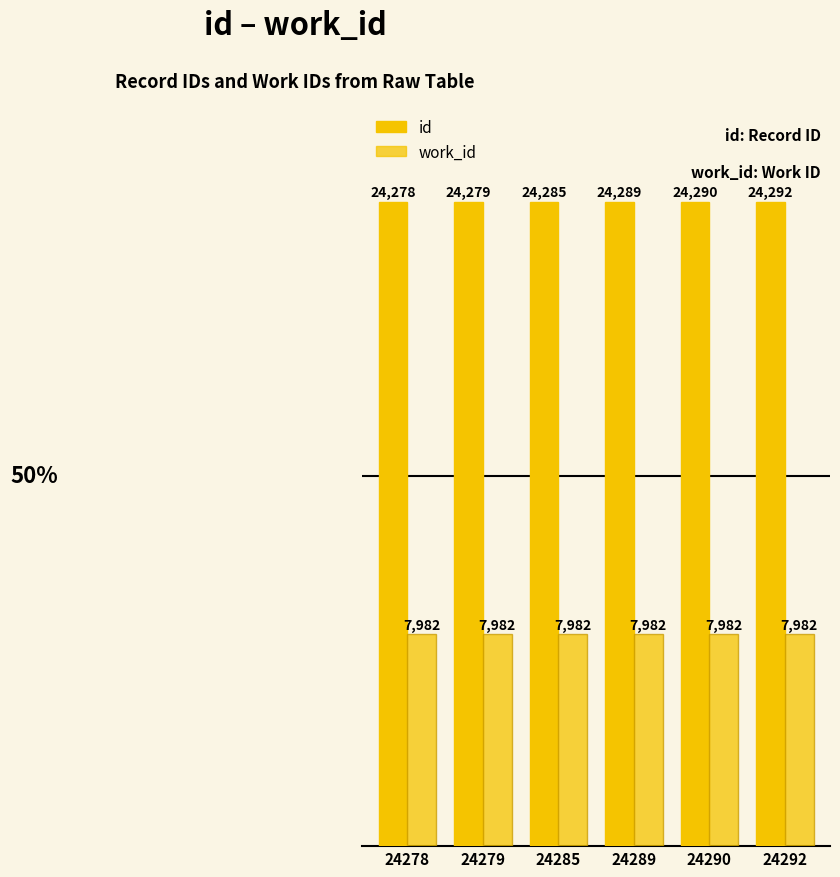

The work_id series shows 3232 at 24292. True or false?

False